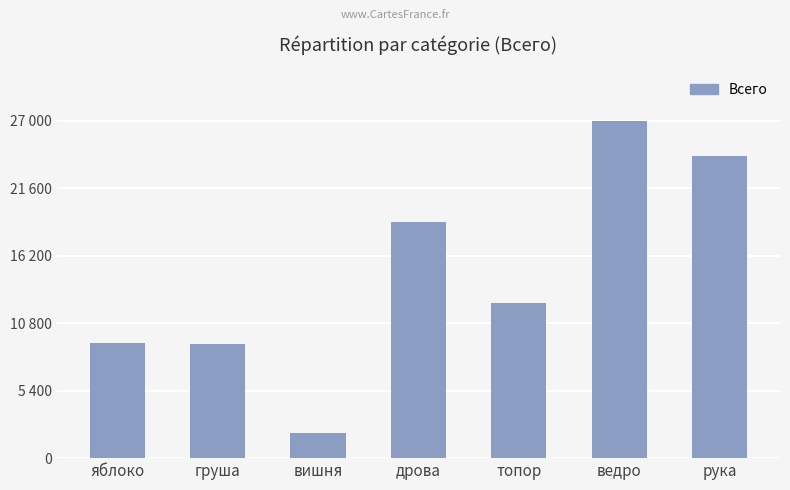

Rank the categories by value from lowest to highest.

вишня, груша, яблоко, топор, дрова, рука, ведро